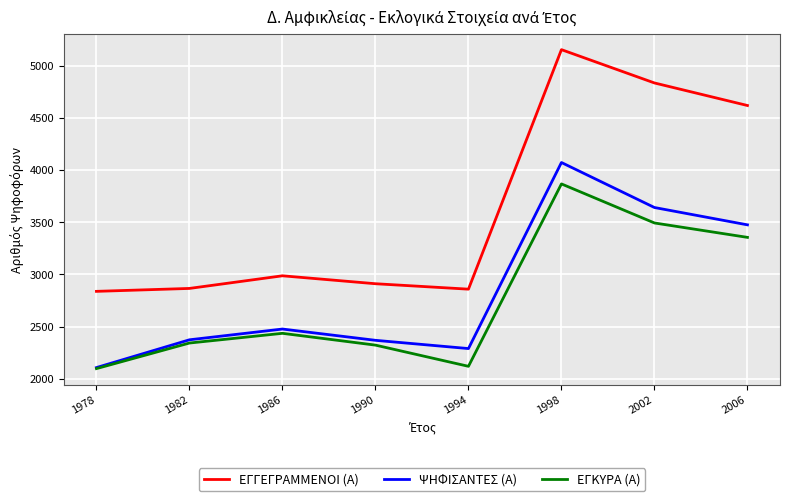

Which series has the largest total across all categories?

ΕΓΓΕΓΡΑΜΜΕΝΟΙ (Α)